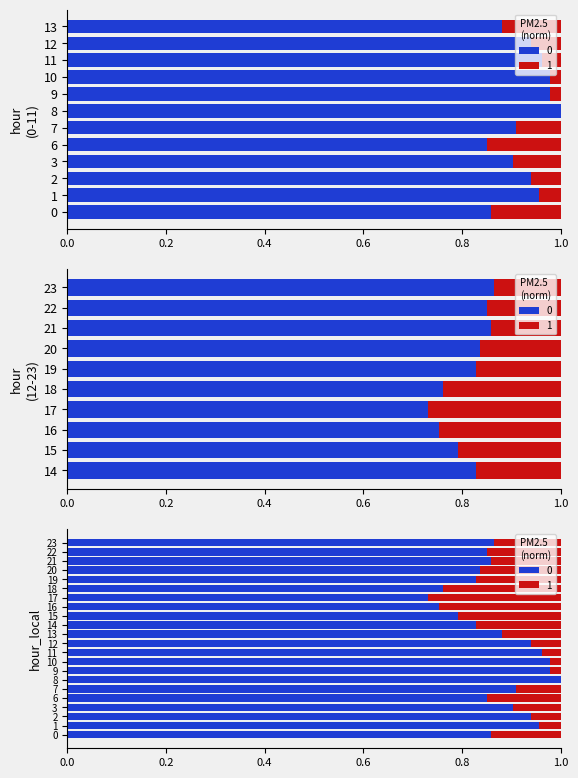

Which category has the lowest value across all series?

17